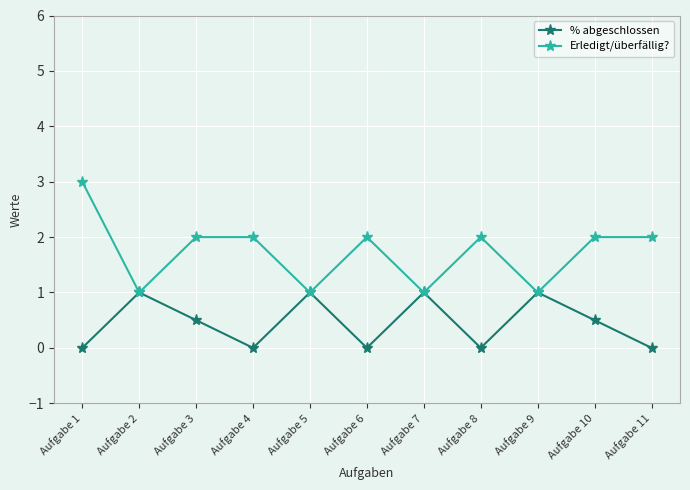

What is the total value across all series at Aufgabe 6?

2.0